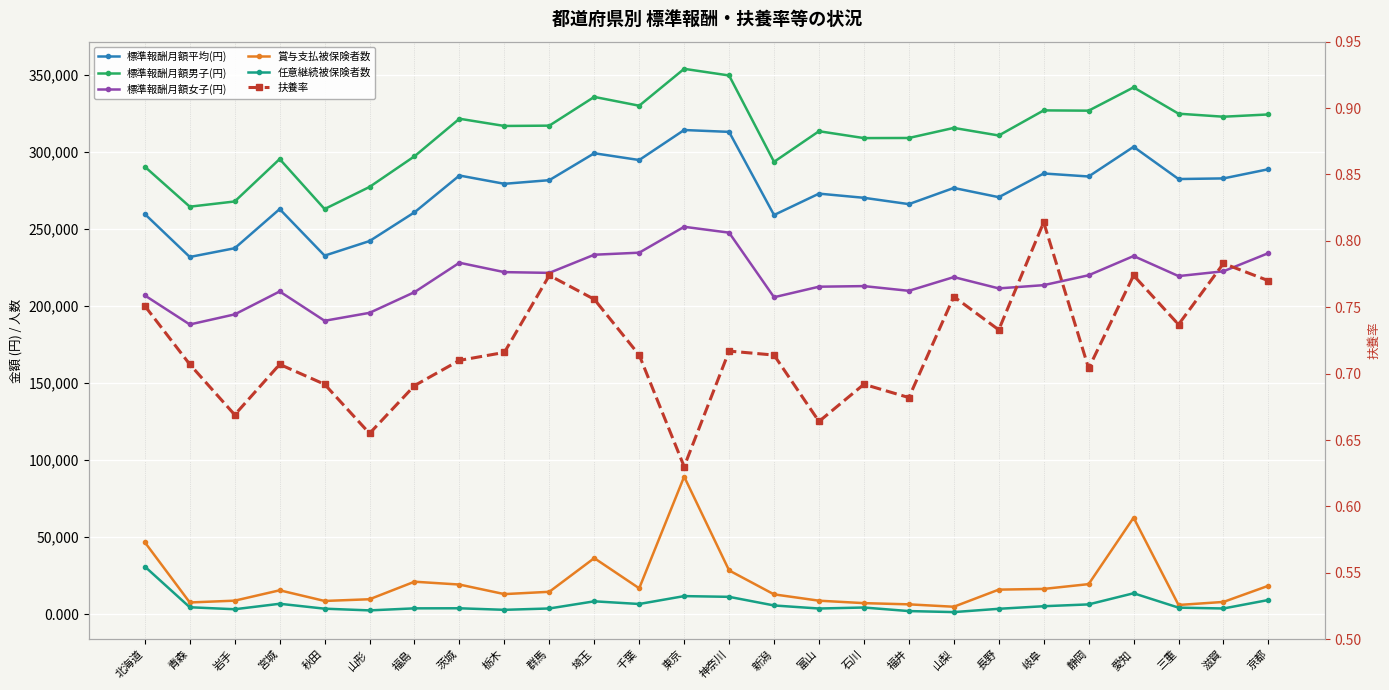

True or false: 標準報酬月額男子(円) and 標準報酬月額平均(円) cross at least once.

False